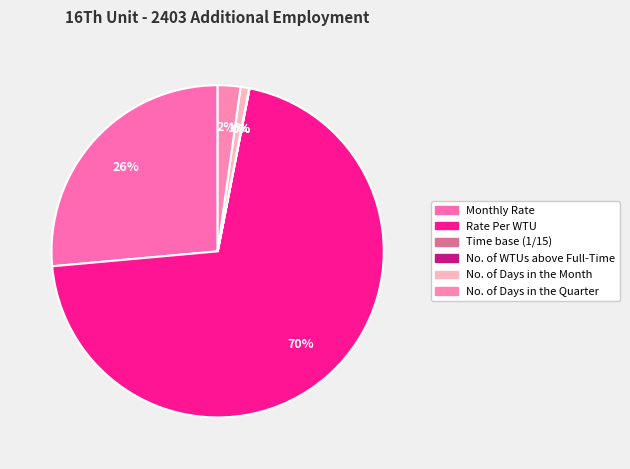

Is there a majority slice in this chart?

Yes